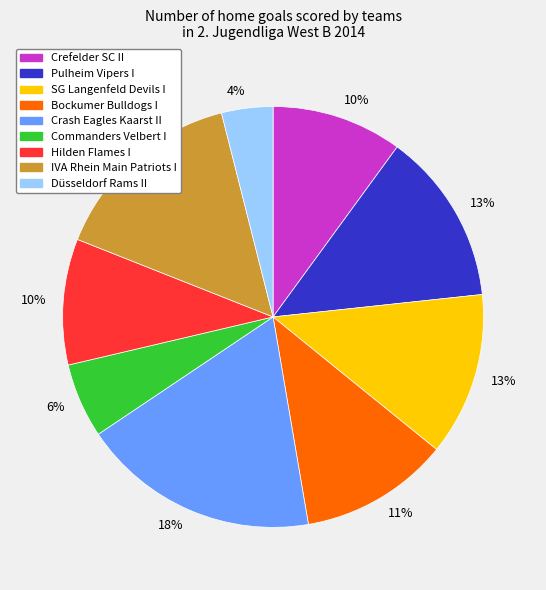

Is there any slice that represents more than half of the pie?

No